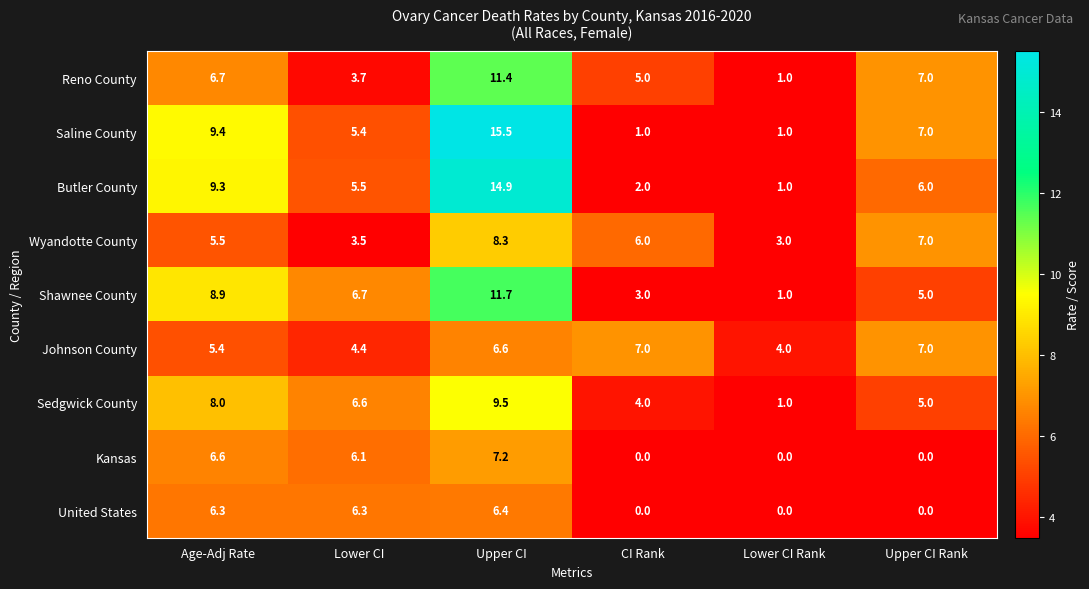

What is the difference between the highest and lowest values at Age-Adj Rate?

4.0